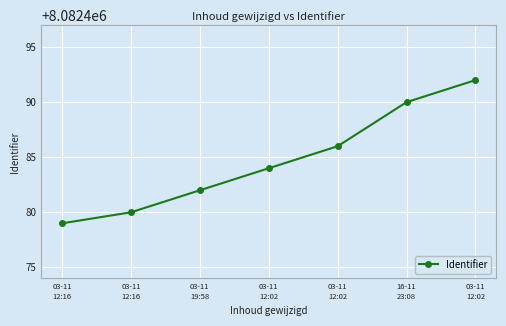

How many values are below 8082484?

3